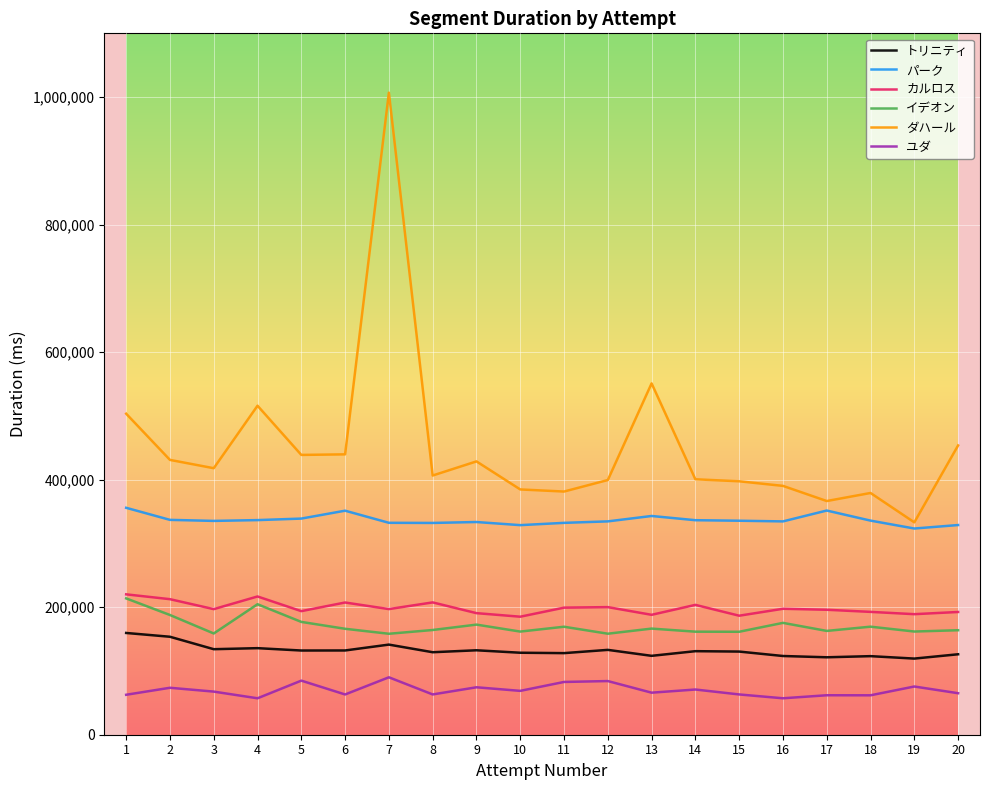

Count the number of data series in this chart.

6